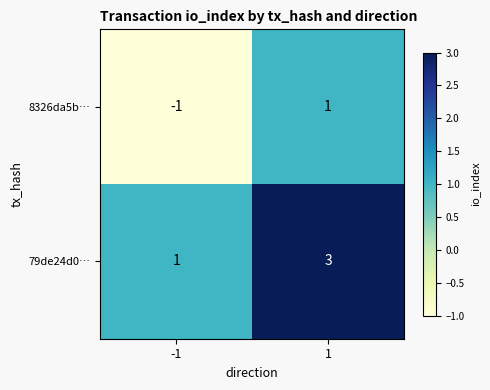

The value of 8326da5b… at 1 is 1. True or false?

True